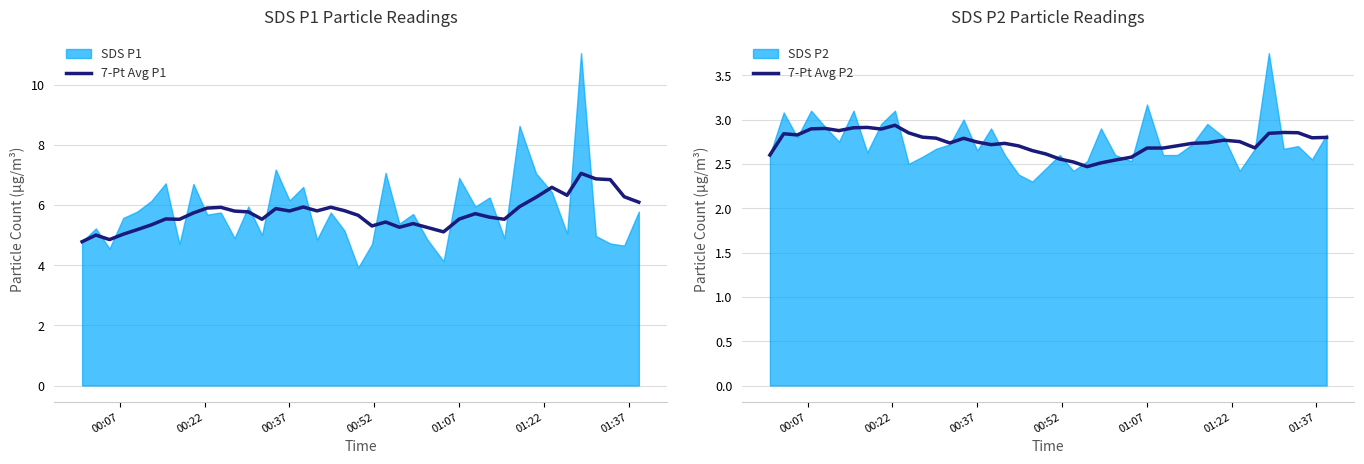

Is the value of 7-Pt Avg P1 at 12 greater than the value of 7-Pt Avg P2 at 20?

Yes